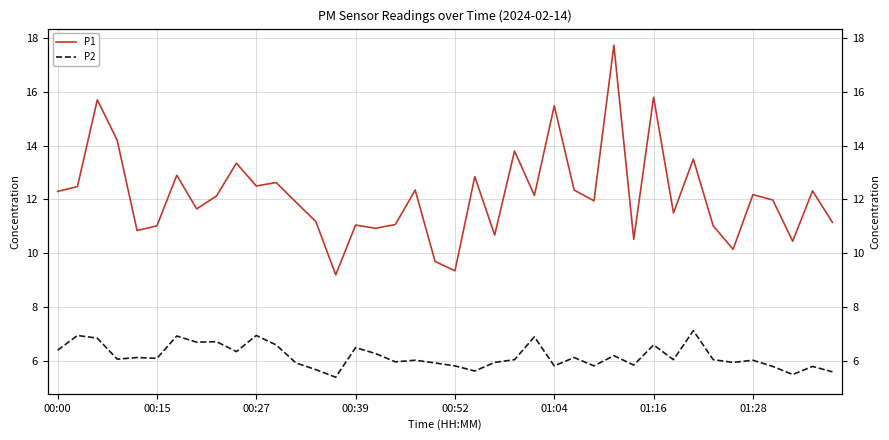

Does the chart have visible grid lines?

Yes